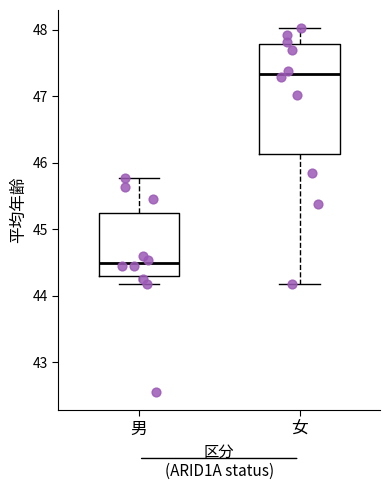

Reading left to right, transcribe this box plot: for each box, give where its median line is, the range the box spans, and where its two whiskers end, as read against the y-axis. The values are not printed on the chart, so give them approximately, as read against the axis.

男: median 44.5, box 44.3 to 45.2, whiskers 44.2 to 45.8
女: median 47.3, box 46.1 to 47.8, whiskers 44.2 to 48.0